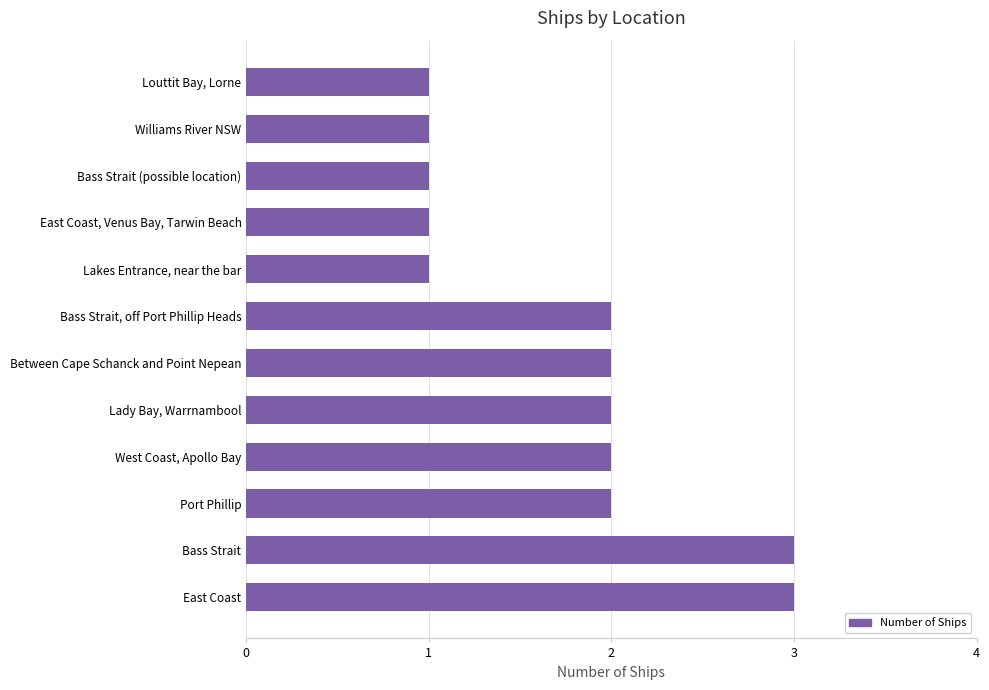

What is the sum of all values?

21